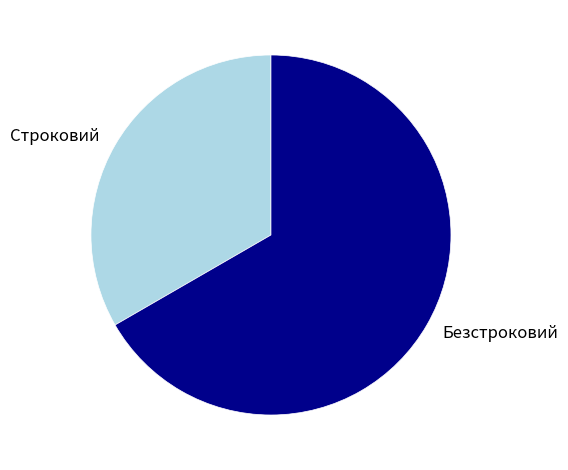

Which category has the smallest portion of the pie?

Строковий